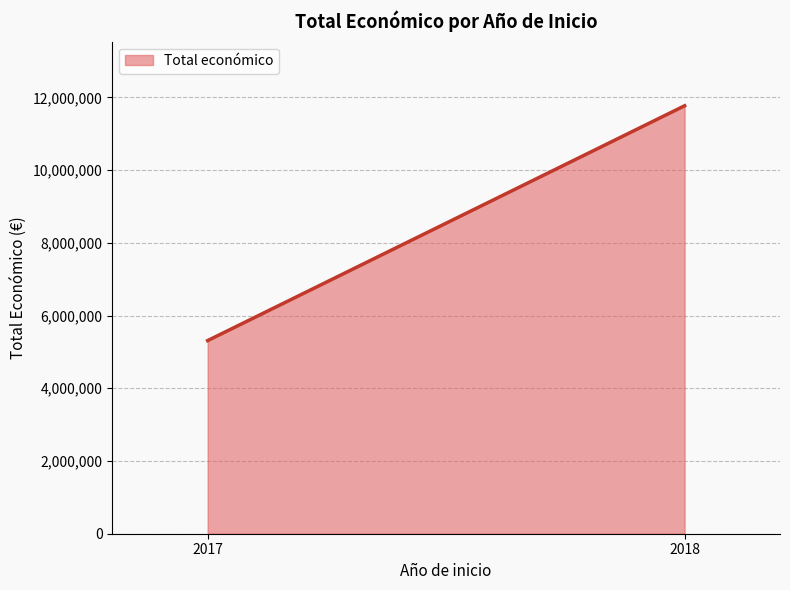

Between 2018 and 2017, which is larger?

2018